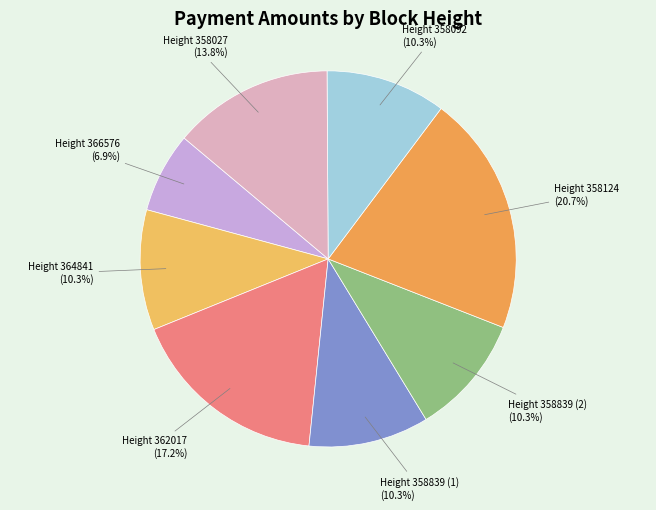

How many segments does this pie chart have?

8